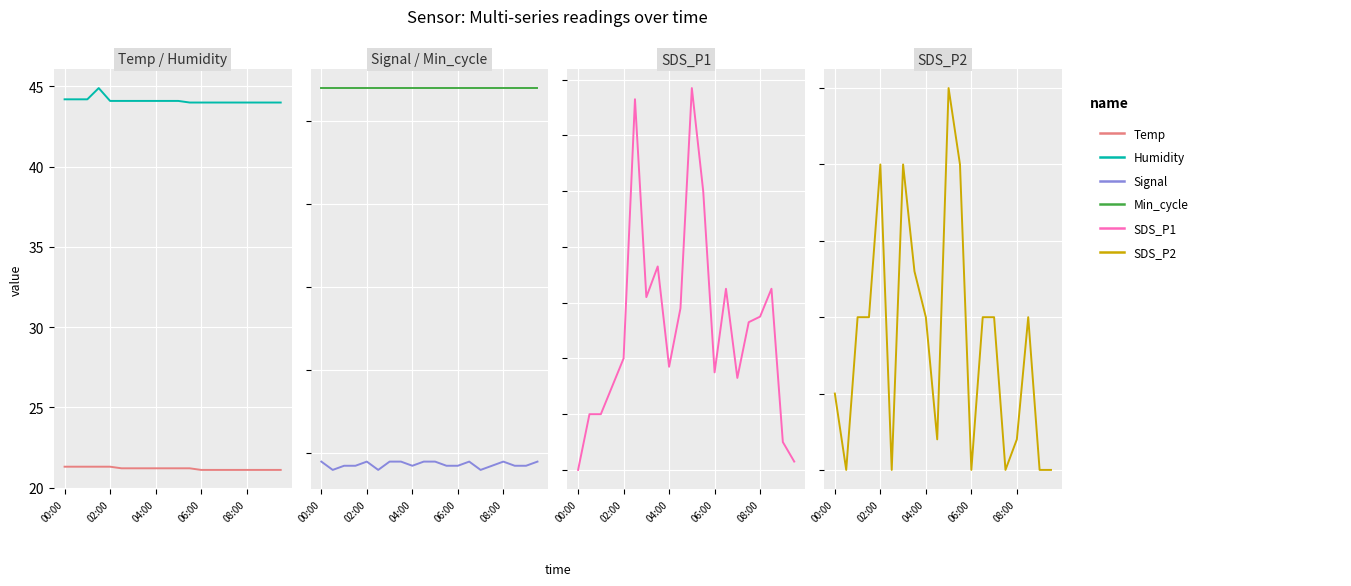

The value of Min_cycle at 11 is 28.0. True or false?

True